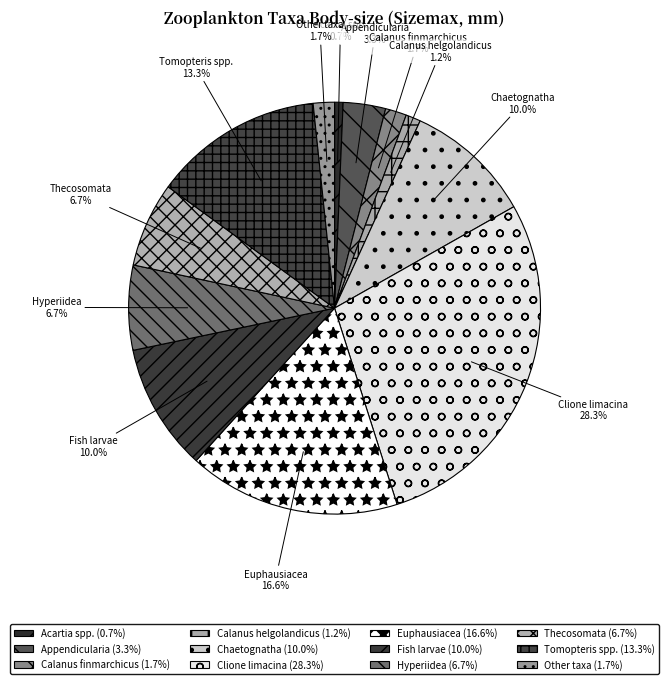

Is Tomopteris spp. the majority of the pie?

No